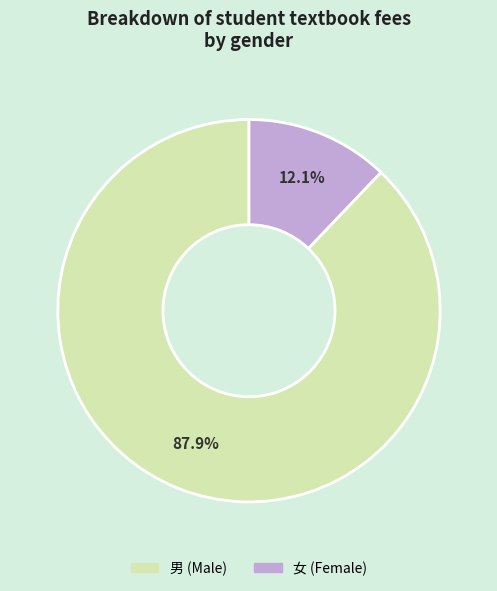

Is there any slice that represents more than half of the pie?

Yes